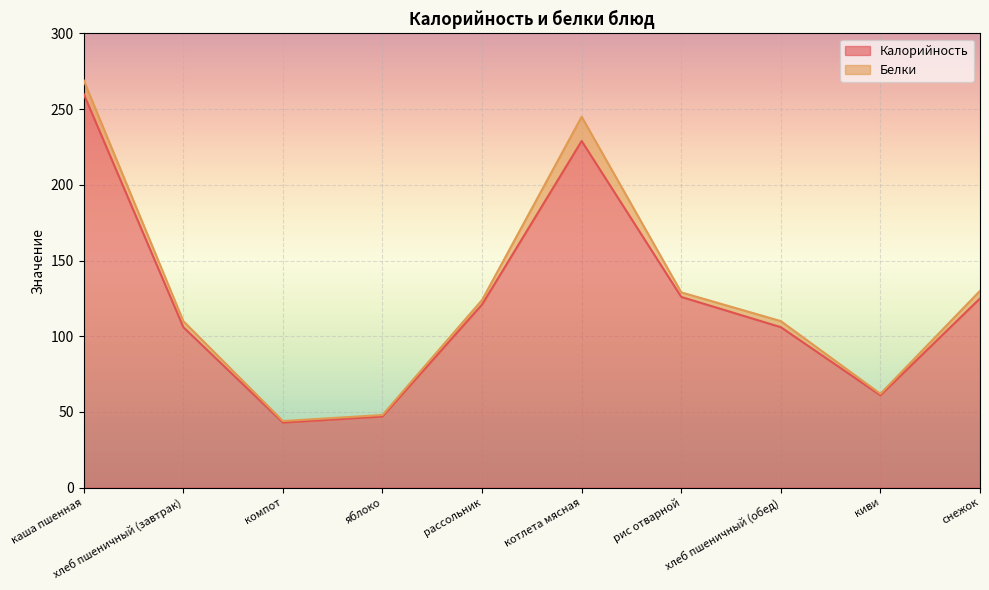

What is the difference between the maximum and minimum values in the Калорийность series?

217